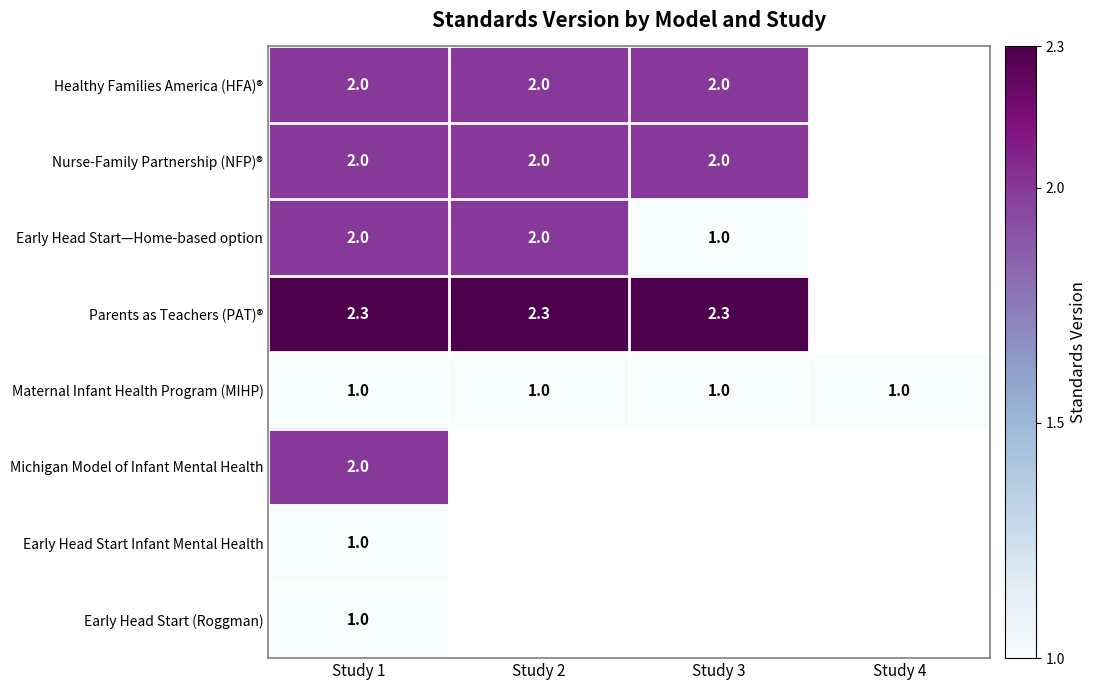

Is it true that Maternal Infant Health Program (MIHP) equals 0.5 at Study 4?

False